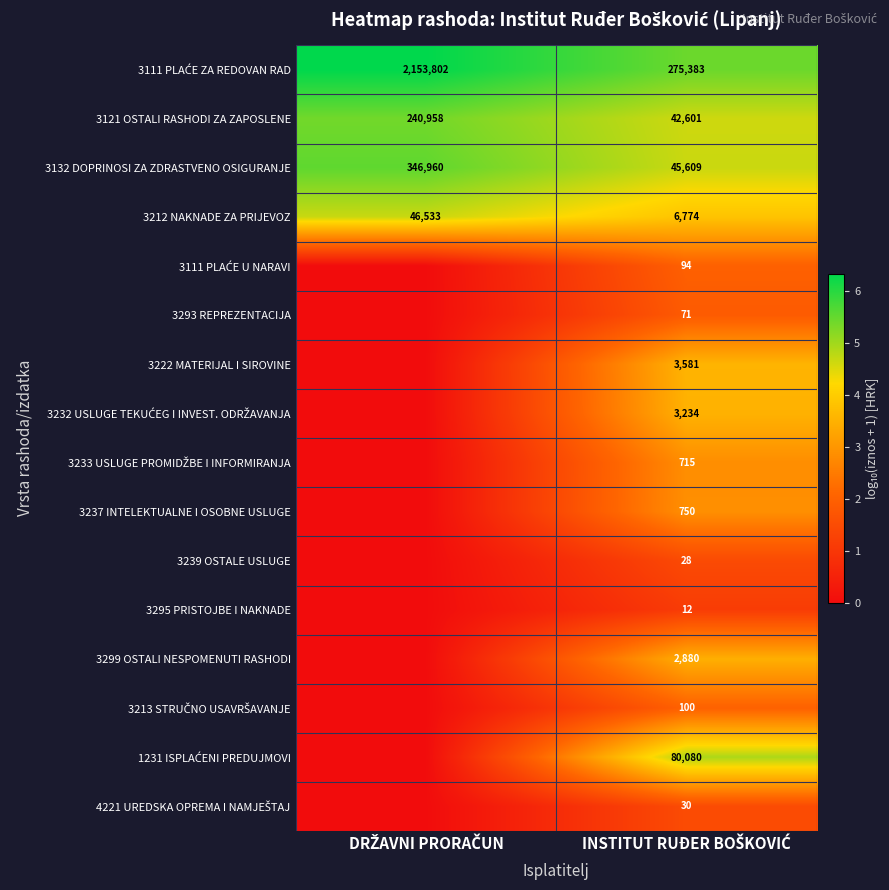

At which category does the chart reach its minimum across all series?

DRŽAVNI PRORAČUN